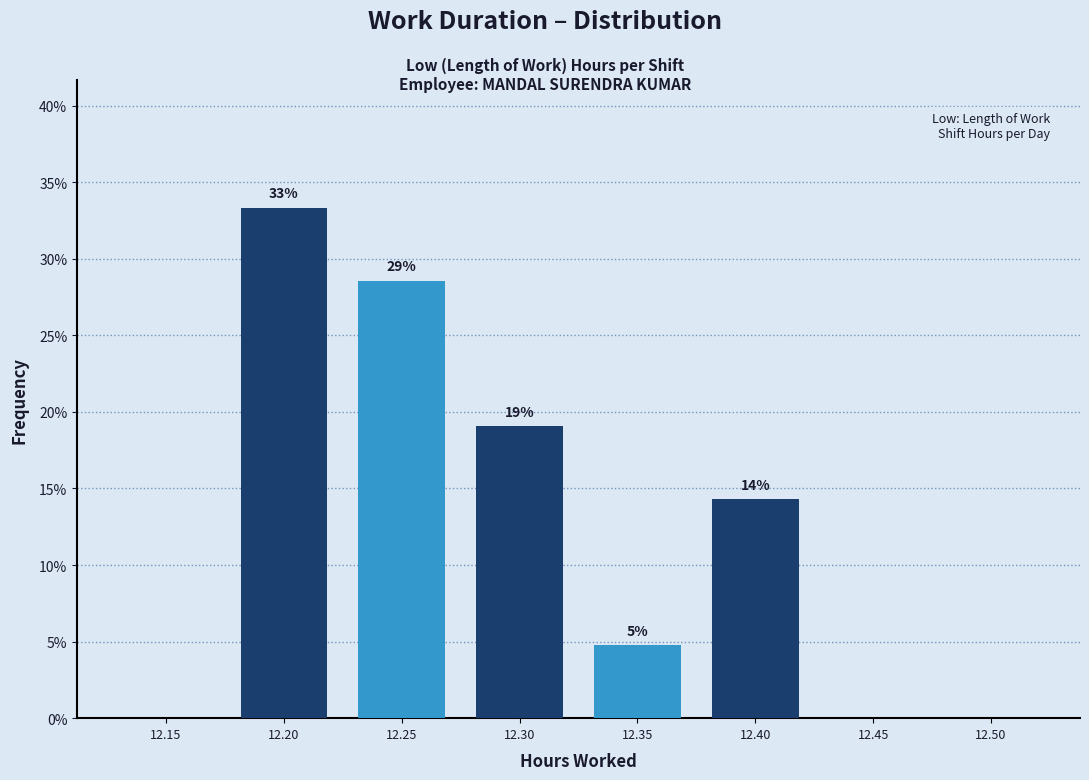

Are the bars horizontal?

No